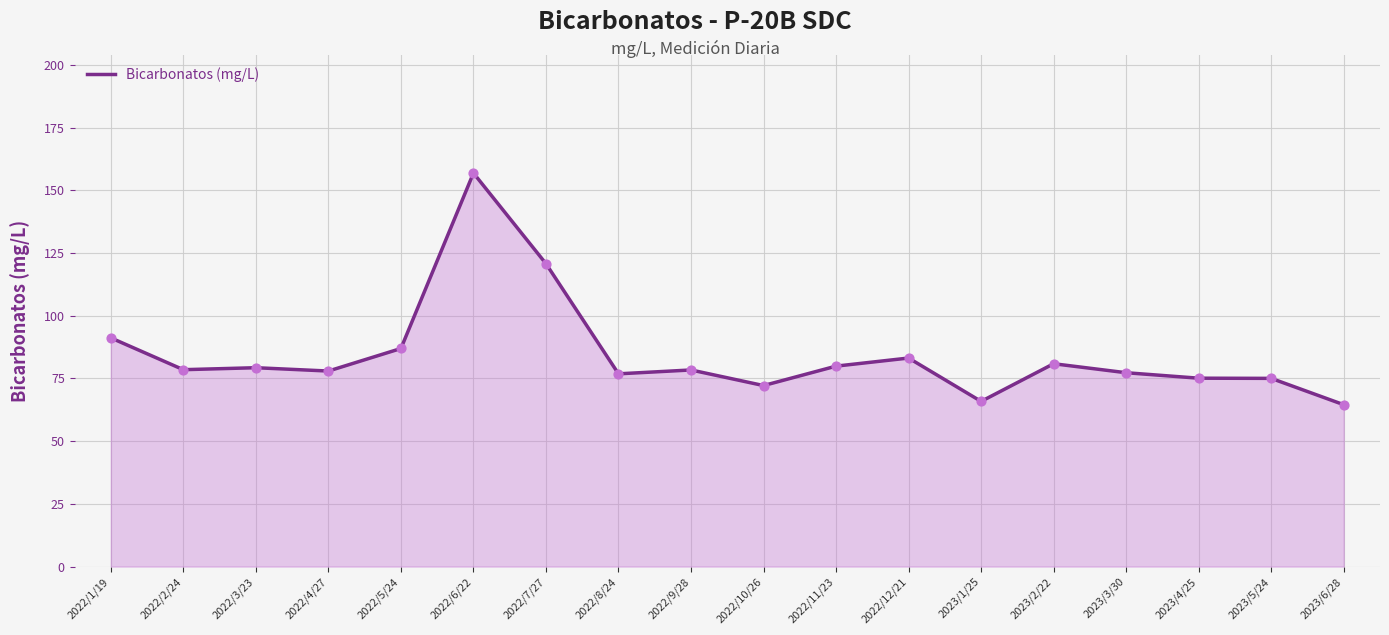

Between 2022/12/21 and 2022/8/24, which is larger?

2022/12/21